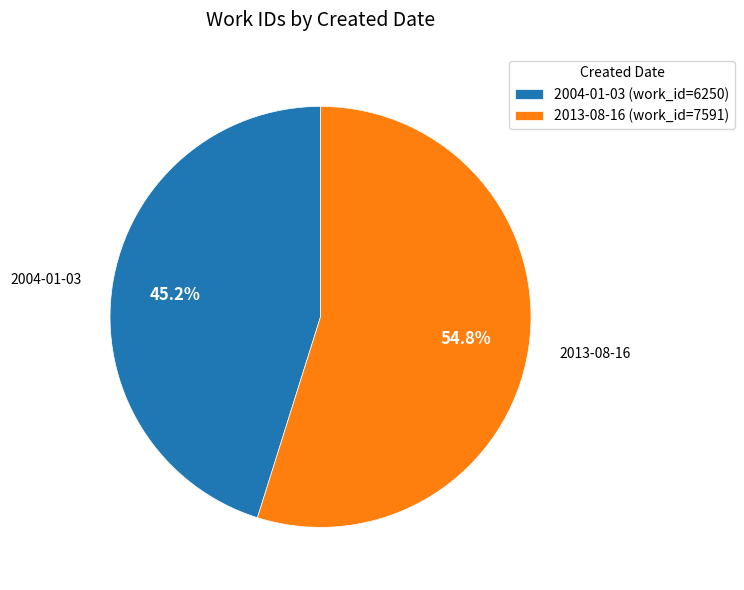

What percentage is the 2004-01-03 slice, to the nearest percent?

45%